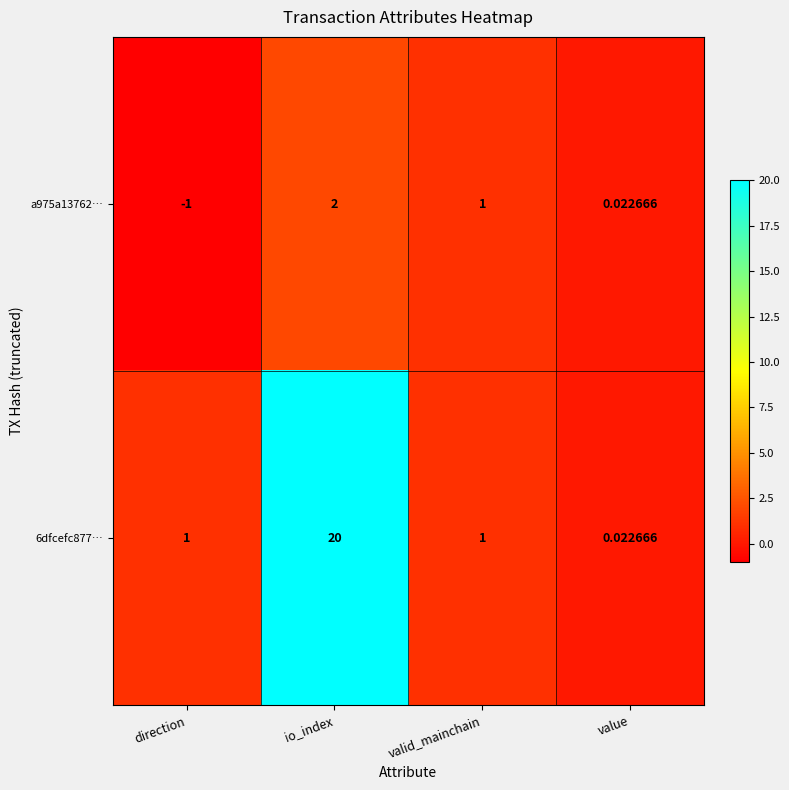

List the series in order of their peak value, lowest first.

a975a13762…, 6dfcefc877…